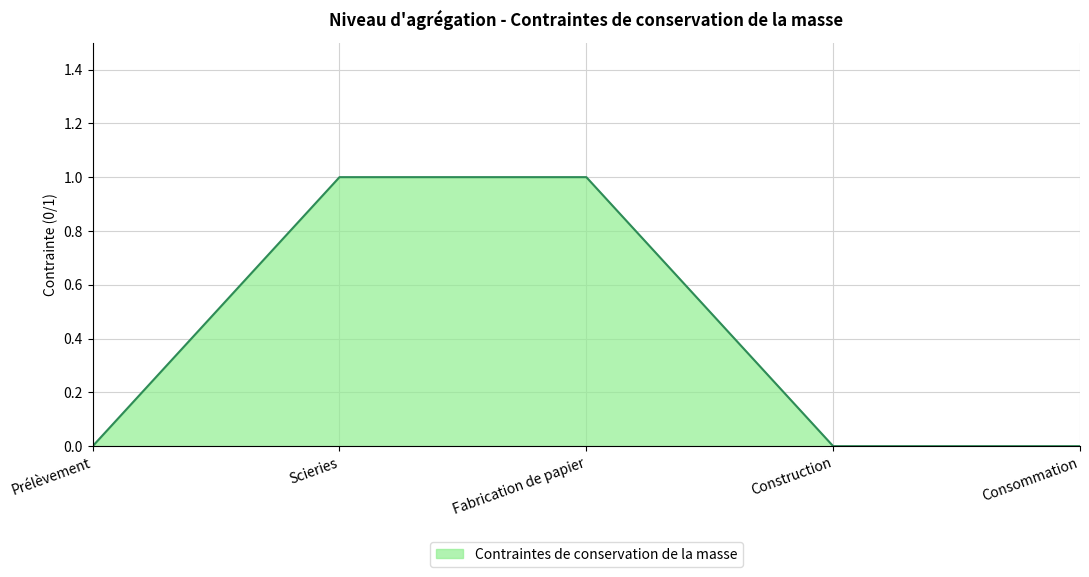

The value at Construction is -1. True or false?

False